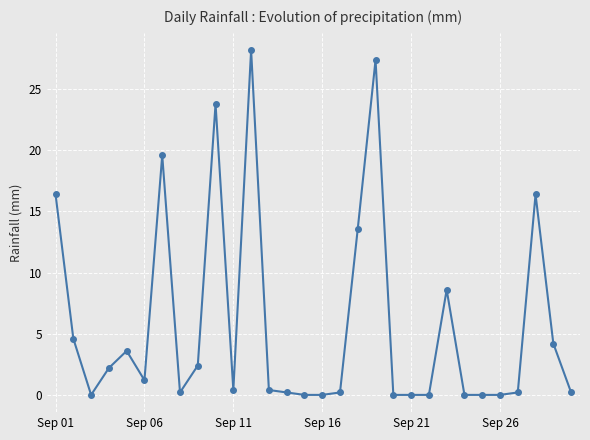

Reading left to right, list all the values displayed in this chart.

16.4	4.6	0.0	2.2	3.6	1.2	19.6	0.2	2.4	23.8	0.4	28.2	0.4	0.2	0.0	0.0	0.2	13.6	27.4	0.0	0.0	0.0	8.6	0.0	0.0	0.0	0.2	16.4	4.2	0.2